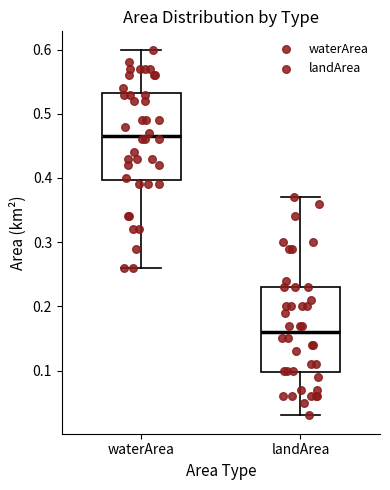

Reading left to right, read every box against the y-axis: the position of its median line, the range the box covers, and the ends of its whiskers. The values are not printed on the chart, so give them approximately, as read against the axis.

waterArea: median 0.47, box 0.40 to 0.53, whiskers 0.26 to 0.60
landArea: median 0.16, box 0.10 to 0.23, whiskers 0.03 to 0.37